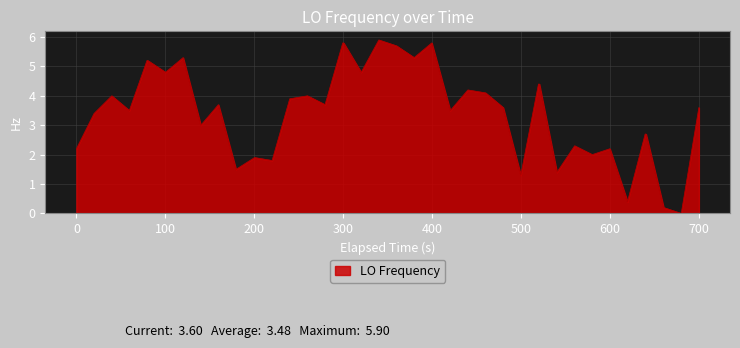

What is the difference between the maximum and minimum values?

5.9